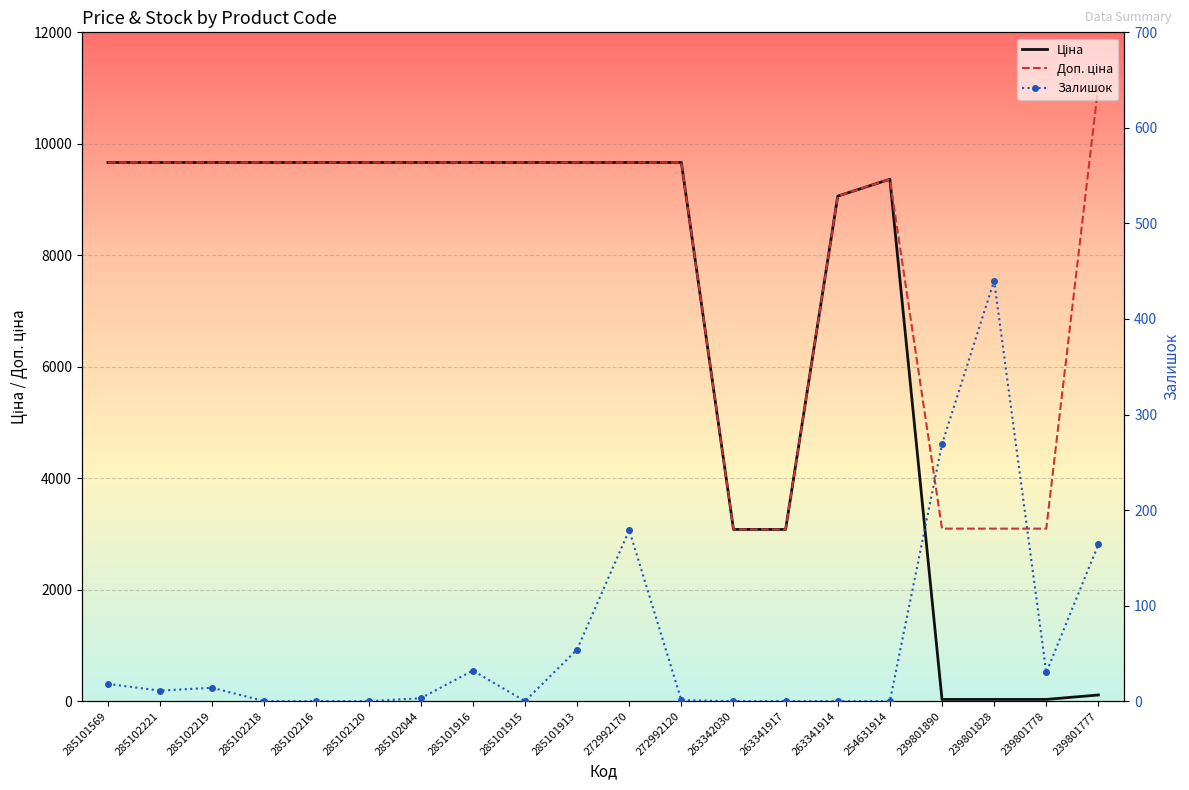

Where does the Залишок series first go above 11?

285101569